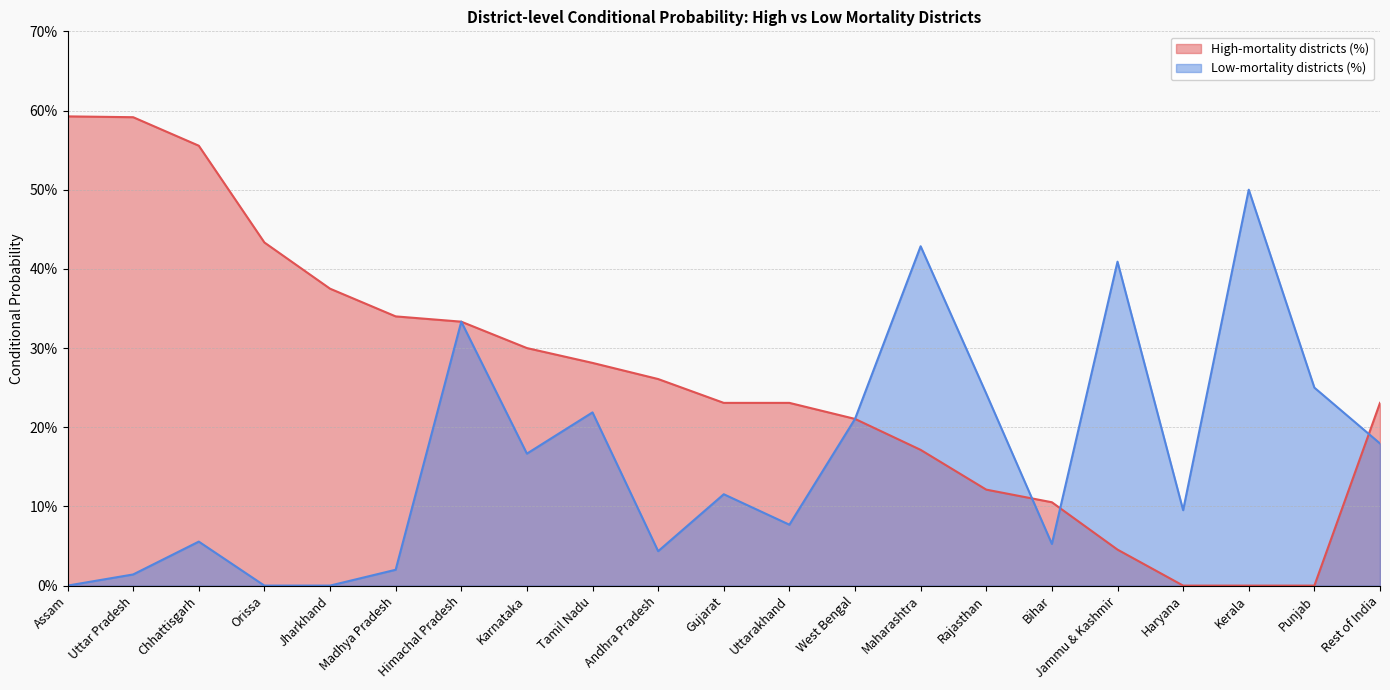

True or false: Low-mortality districts (%) has a value of 0.0 at Jharkhand.

True